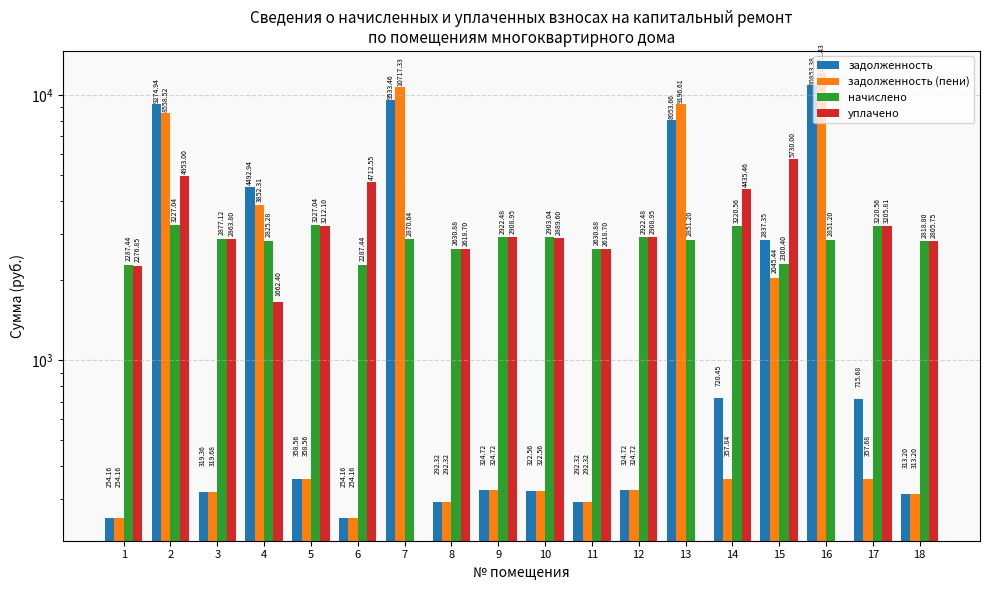

What are all the series names shown in the legend?

задолженность, задолженность (пени), начислено, уплачено